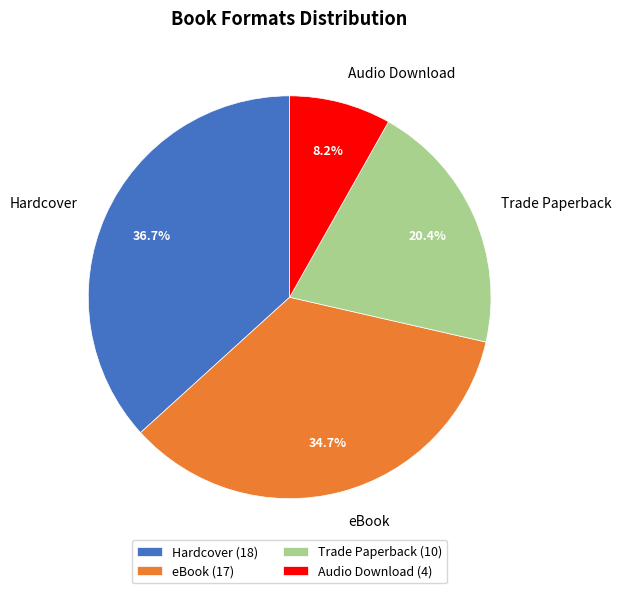

Between Audio Download and Hardcover, which is larger?

Hardcover